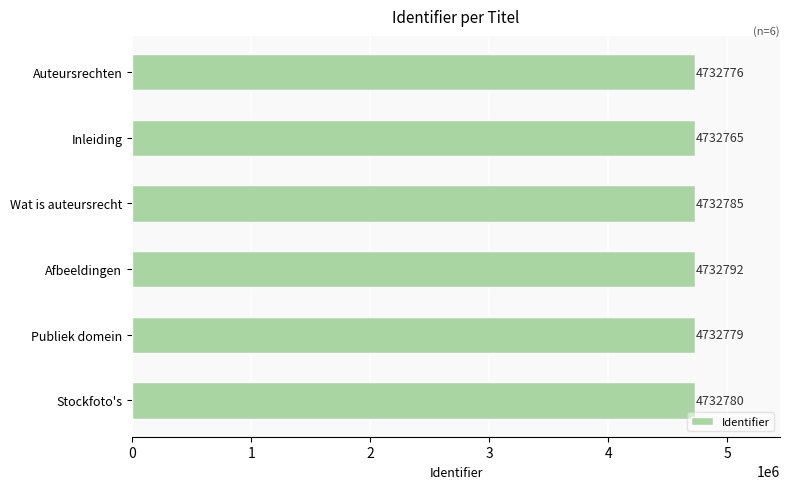

Reading top to bottom, list all the values displayed in this chart.

Auteursrechten=4732776	Inleiding=4732765	Wat is auteursrecht=4732785	Afbeeldingen=4732792	Publiek domein=4732779	Stockfoto's=4732780